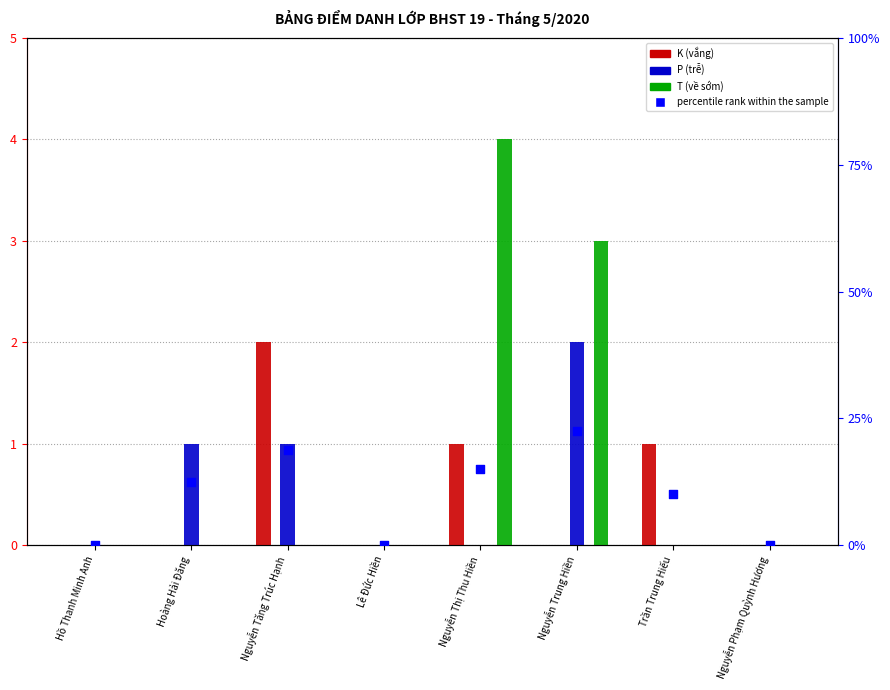

Which series has the widest spread of Y values?

T (Early leave)